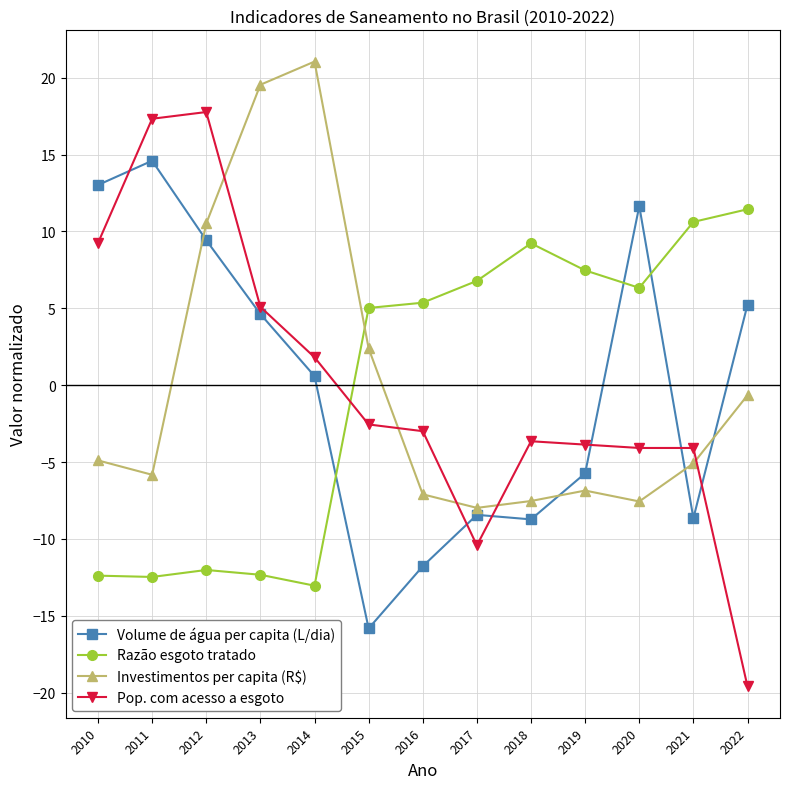

What is the minimum value shown in the chart?

-19.6